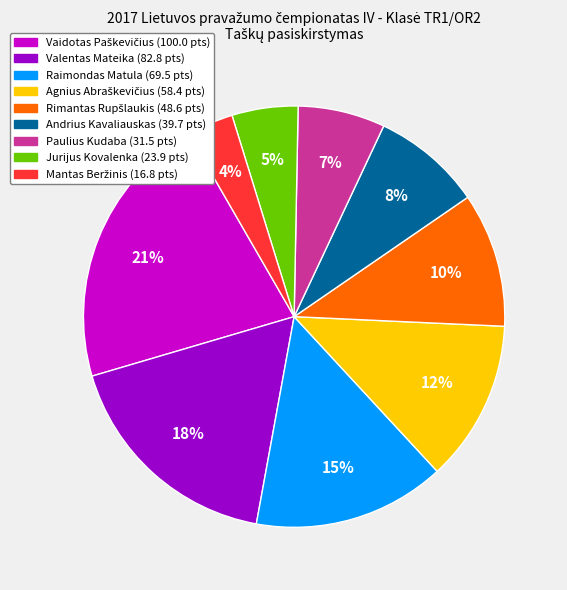

To the nearest percent, what is the average slice percentage?

11%